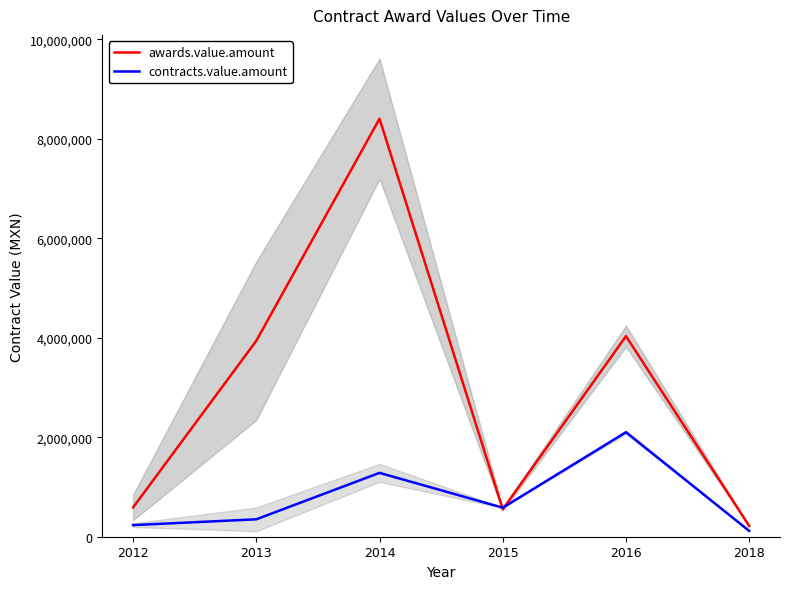

What is the sum of the awards.value.amount values at 2015 and 2016?

4582885.2